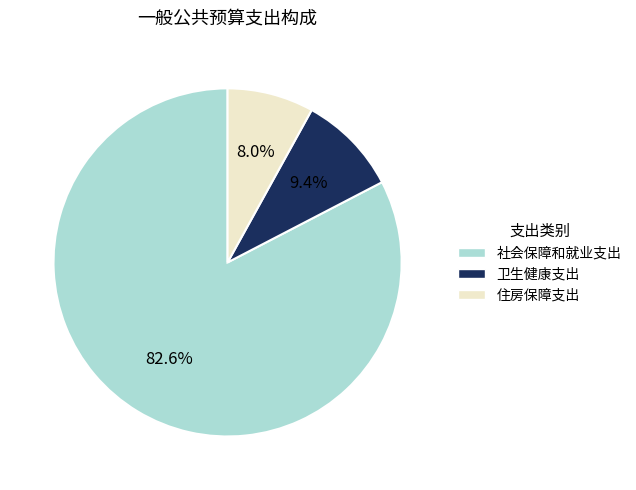

How many segments does this pie chart have?

3